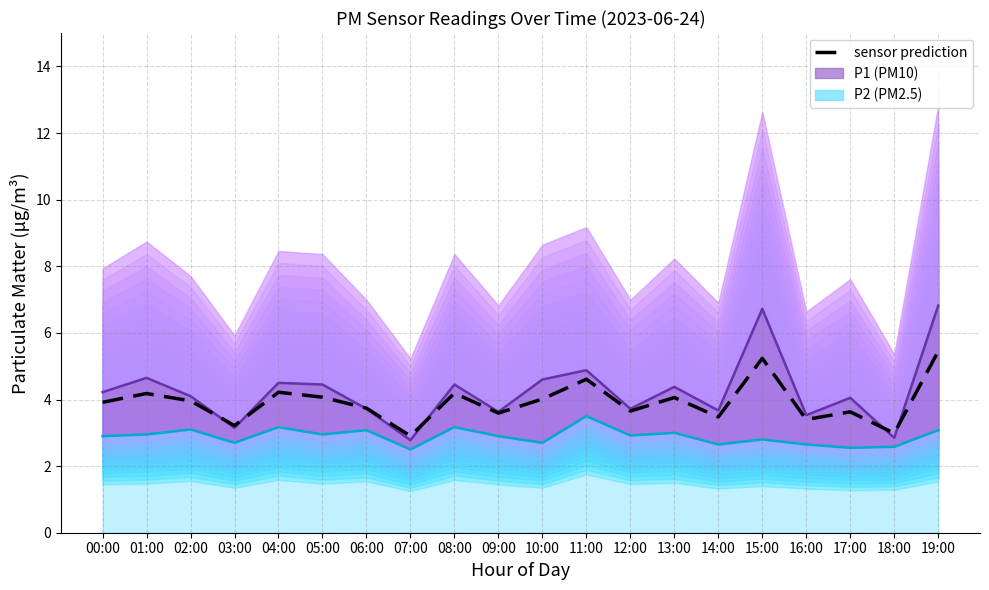

Is the value of sensor prediction at 13:00 greater than the value of P2 boundary at 05:00?

Yes